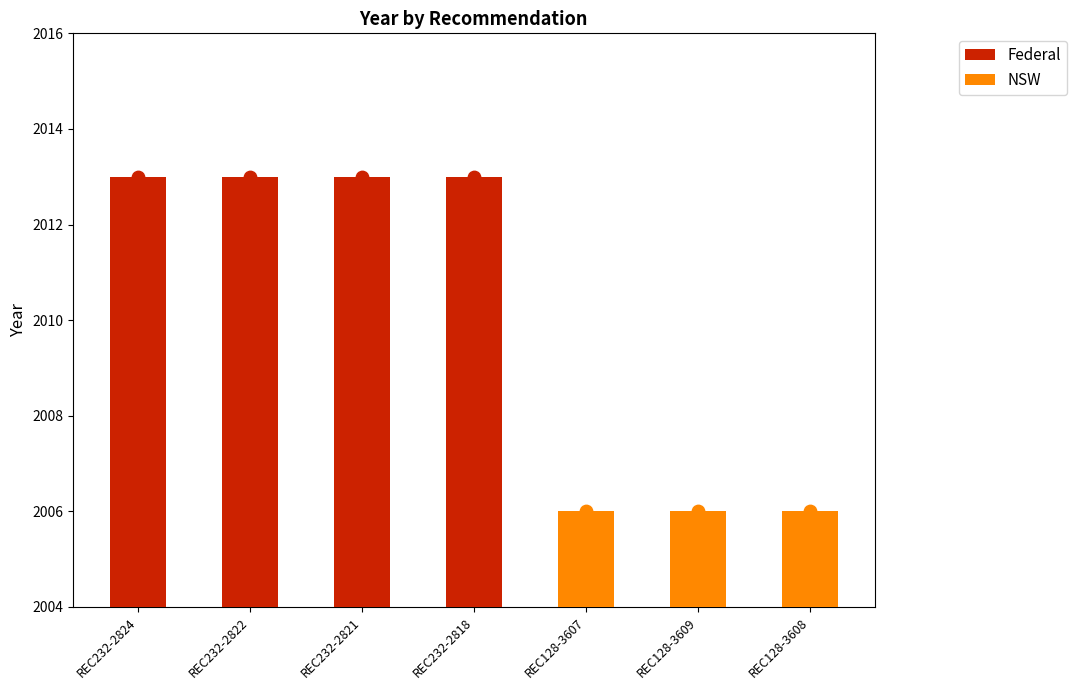

What is the ratio of the value at REC232-2821 to the value at REC128-3609?

1.0